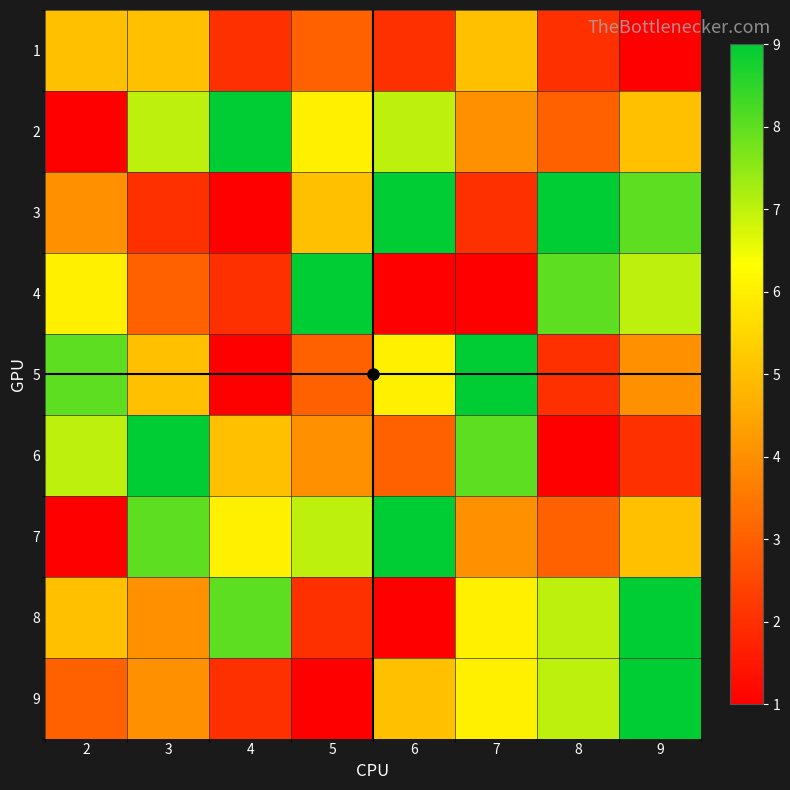

Reading left to right, list all the values displayed in this chart.

1: 2=5	3=5	4=2	5=3	6=2	7=5	8=2	9=1
2: 2=1	3=7	4=9	5=6	6=7	7=4	8=3	9=5
3: 2=4	3=2	4=1	5=5	6=9	7=2	8=9	9=8
4: 2=6	3=3	4=2	5=9	6=1	7=1	8=8	9=7
5: 2=8	3=5	4=1	5=3	6=6	7=9	8=2	9=4
6: 2=7	3=9	4=5	5=4	6=3	7=8	8=1	9=2
7: 2=1	3=8	4=6	5=7	6=9	7=4	8=3	9=5
8: 2=5	3=4	4=8	5=2	6=1	7=6	8=7	9=9
9: 2=3	3=4	4=2	5=1	6=5	7=6	8=7	9=9